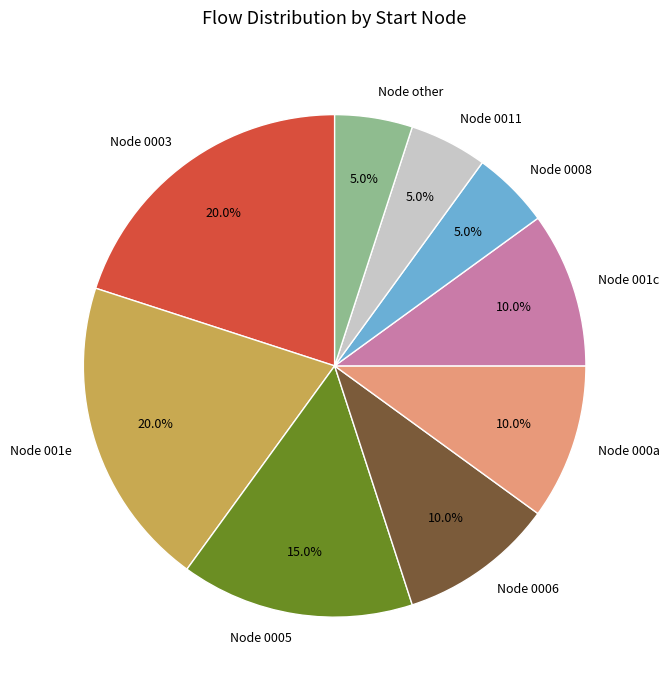

Combined, do Node 000a and Node other account for over 50%?

No